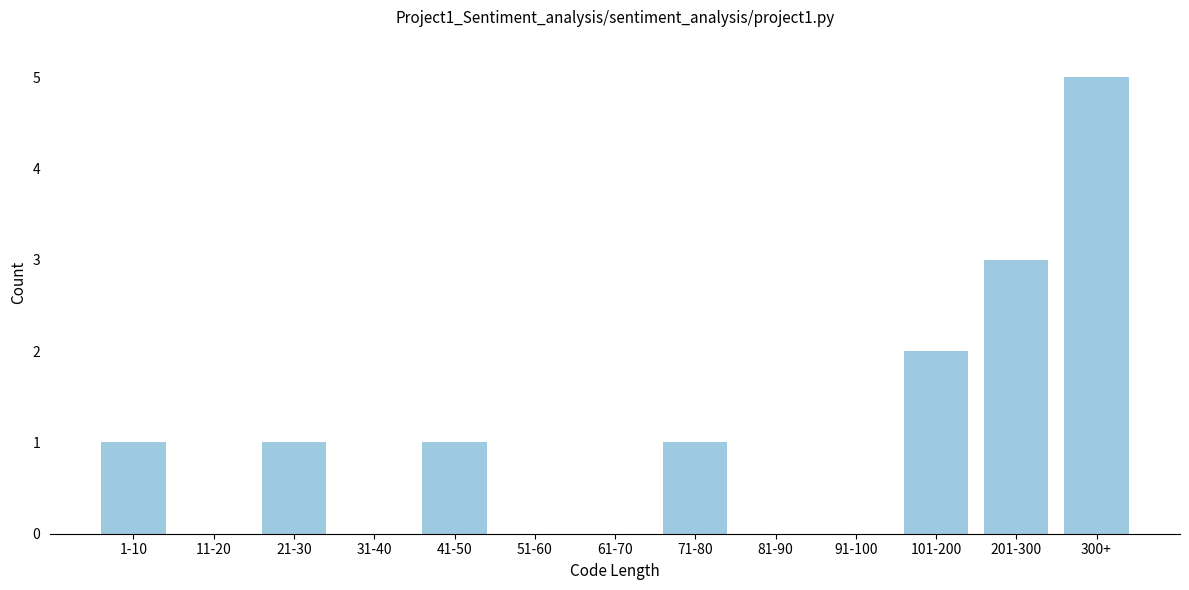

Reading left to right, what are all the values shown in this chart?

1-10=1	11-20=0	21-30=1	31-40=0	41-50=1	51-60=0	61-70=0	71-80=1	81-90=0	91-100=0	101-200=2	201-300=3	300+=5